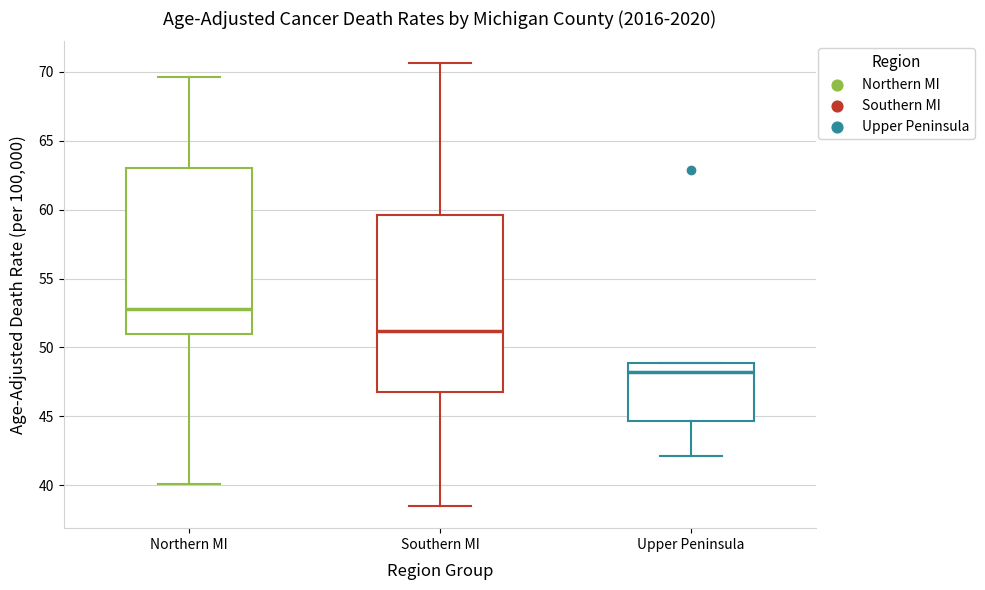

Where does the lower whisker of the box for Southern MI end on the y-axis? The values are not printed on the chart, so give them approximately, as read against the axis.

38.5